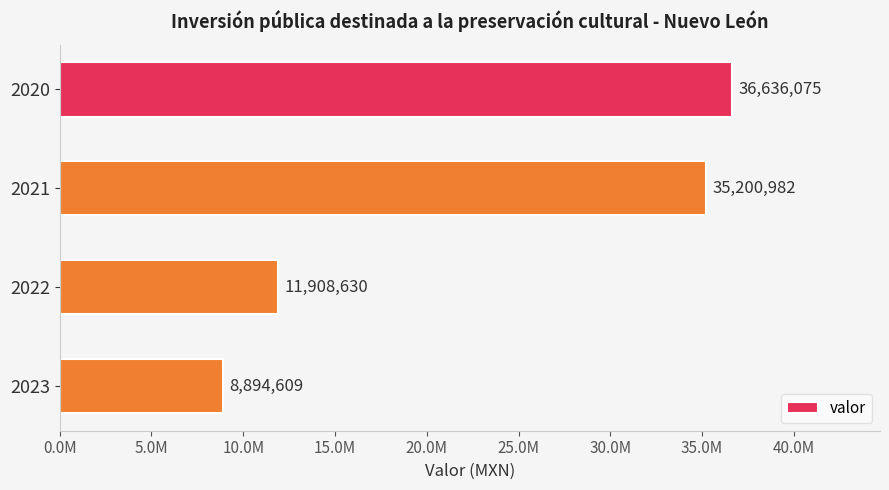

List the labels in order of value, smallest first.

2023, 2022, 2021, 2020